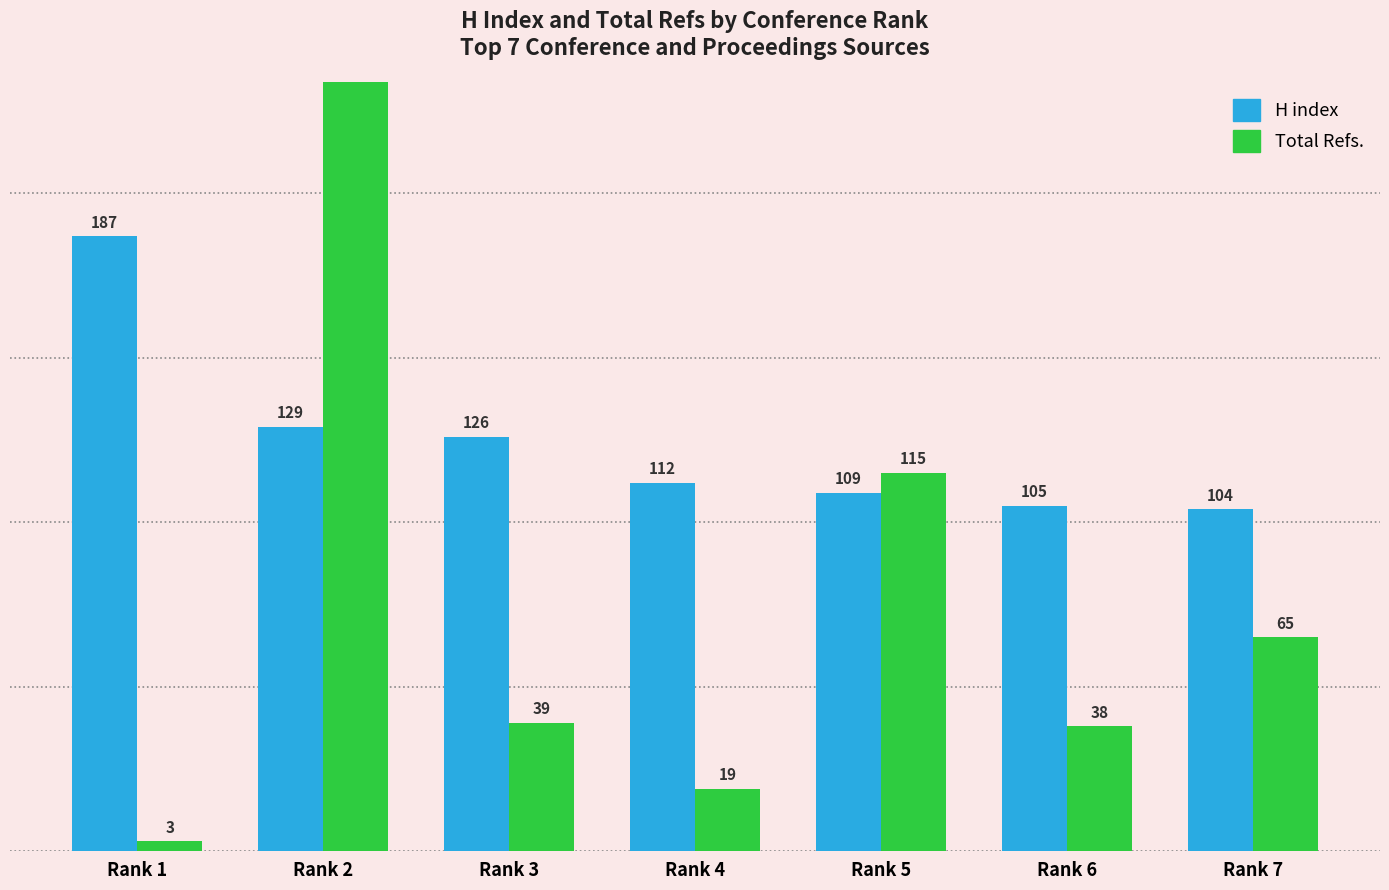

At Rank 3, list the series in order from smallest to largest.

Total Refs., H index